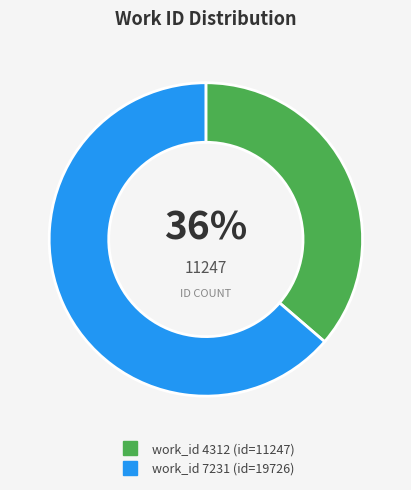

Is there any slice that represents more than half of the pie?

Yes